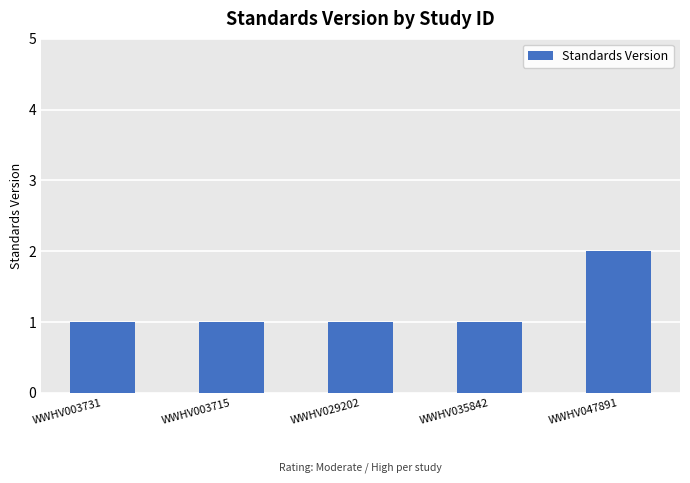

What is the greatest value displayed?

2